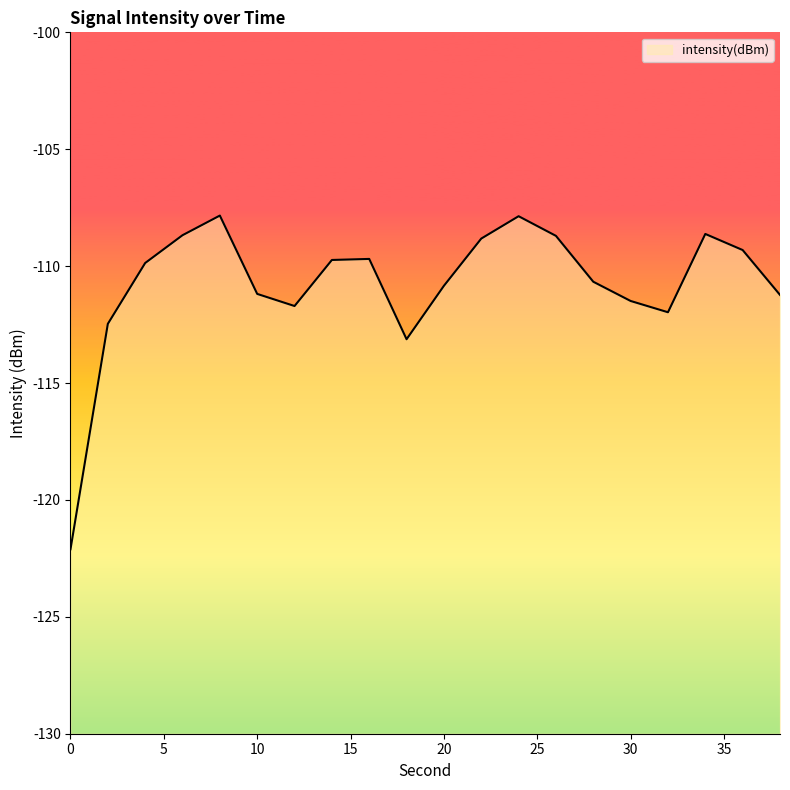

How many data points are less than -109?

14